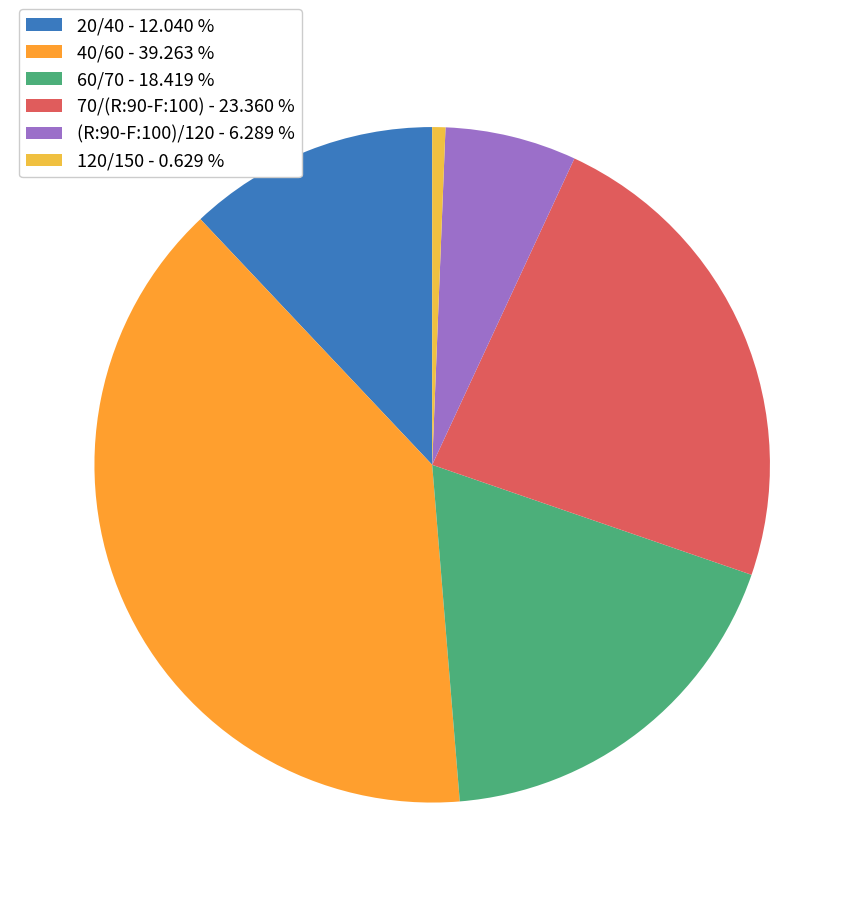

Is it true that 20/40 is 12% of the pie?

True